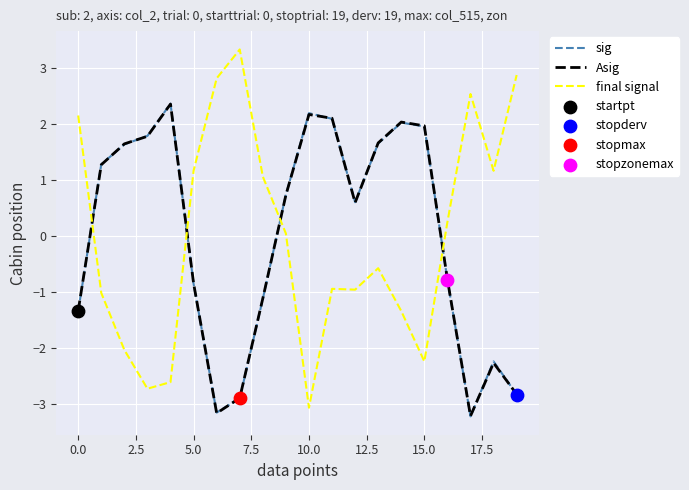

What is the maximum value shown in the chart?

3.3